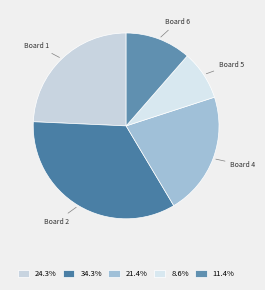

How many segments does this pie chart have?

5